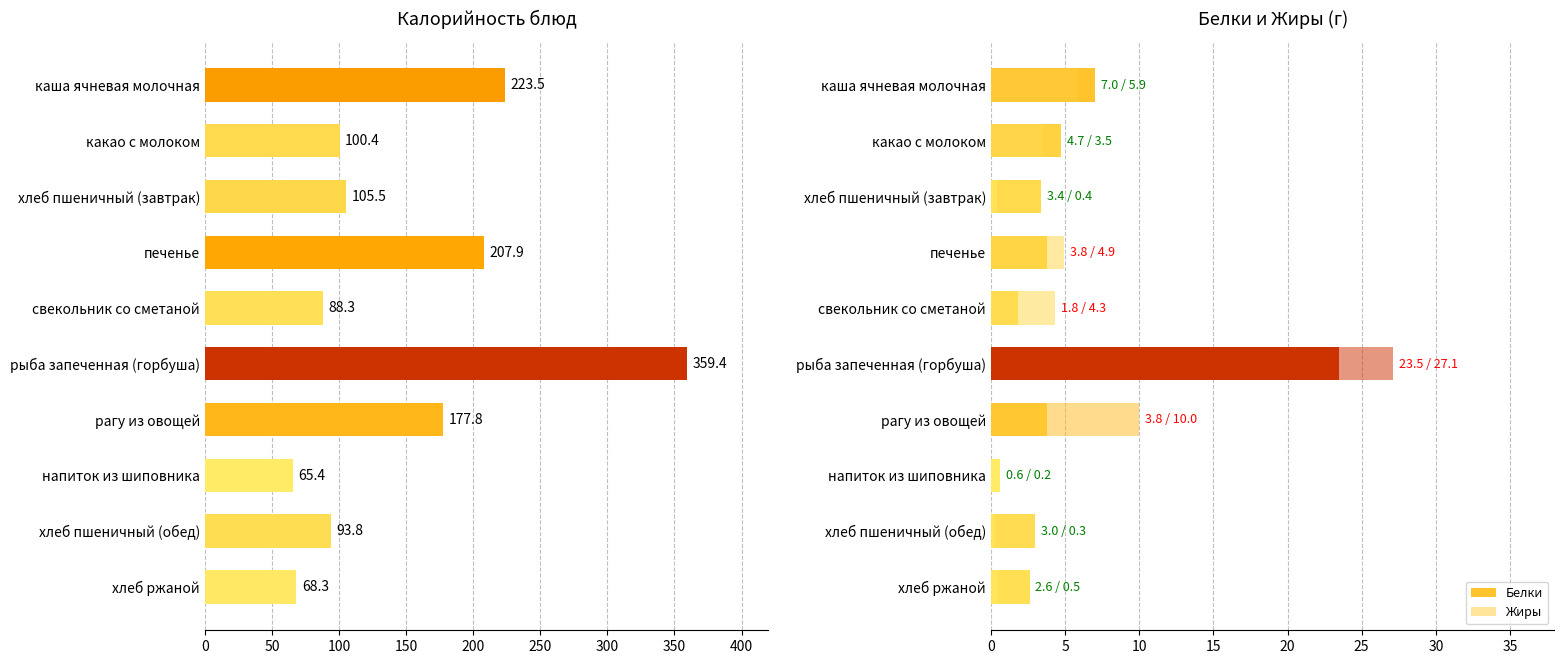

What is the maximum value for Калорийность?

359.4